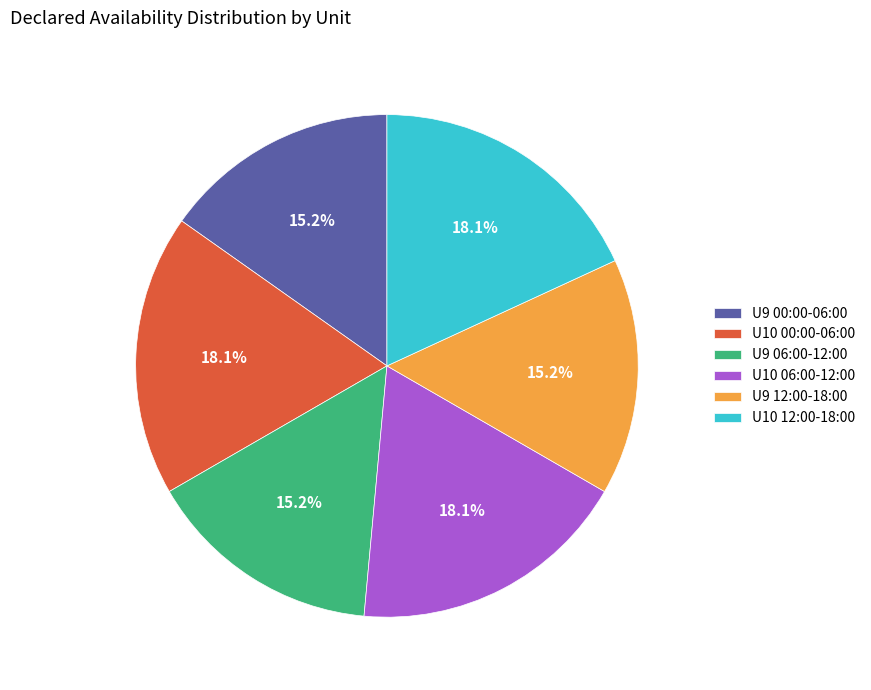

Is there any slice that represents more than half of the pie?

No